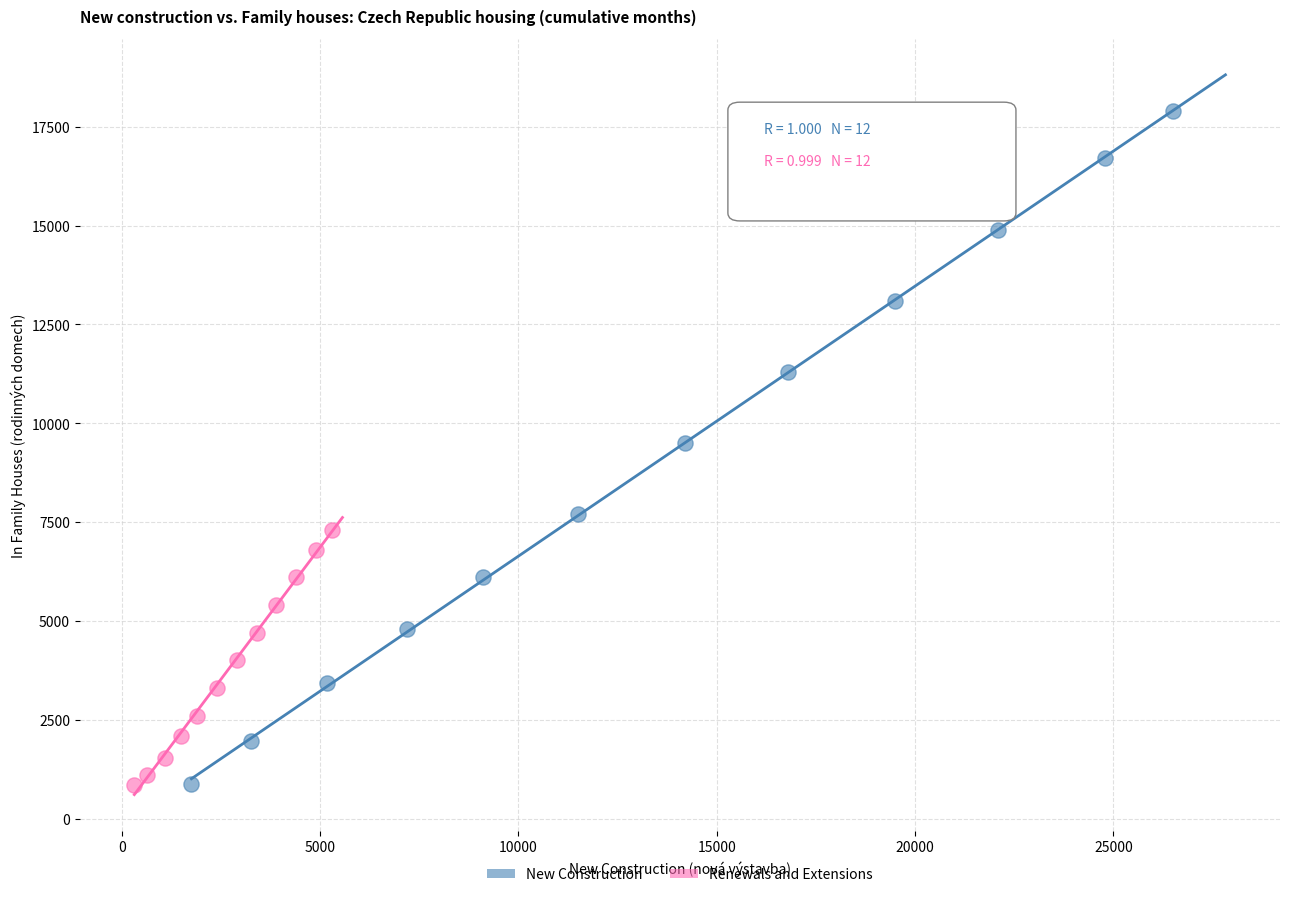

Which series contains the highest Y value?

New Construction